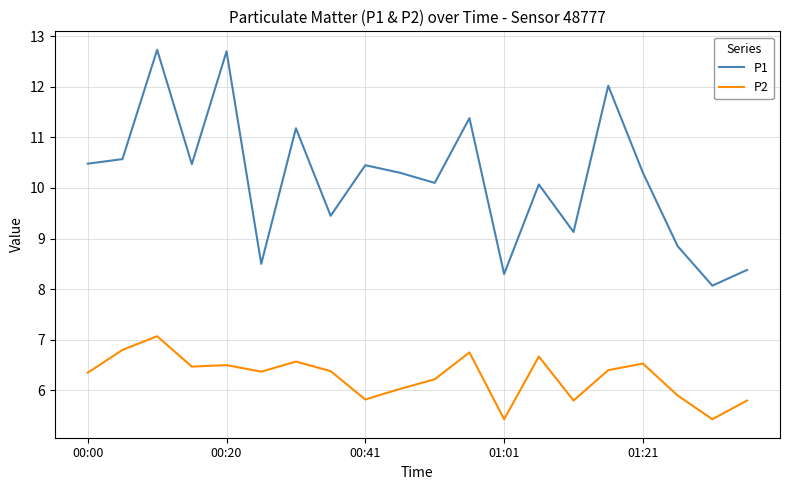

True or false: P2 and P1 cross at least once.

False